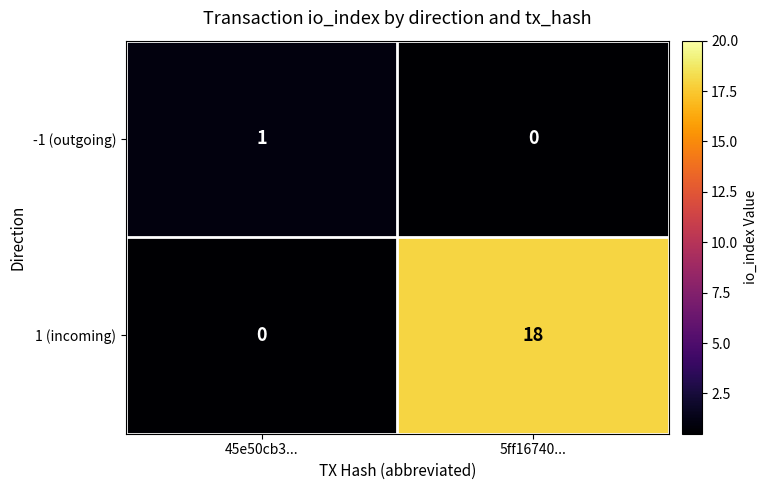

At which category is the sum across all series the highest?

5ff16740...